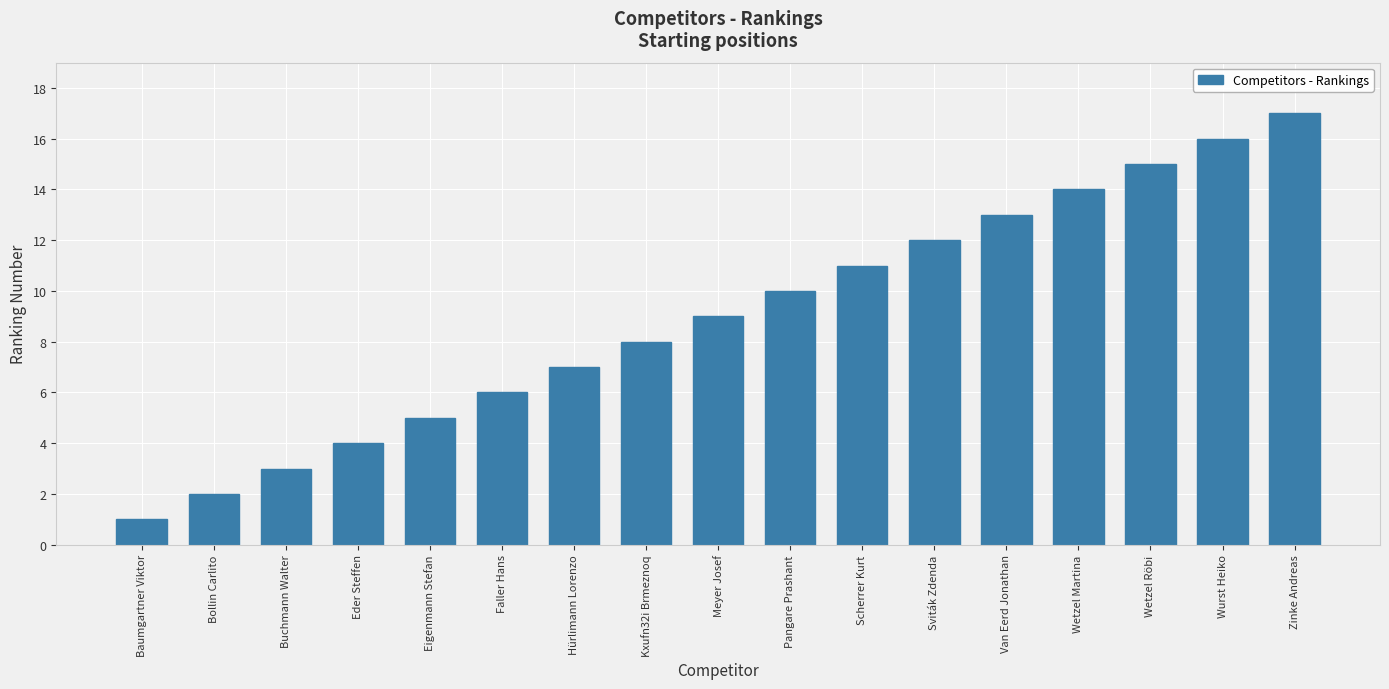

Which label corresponds to the smallest value in the chart?

Baumgartner Viktor